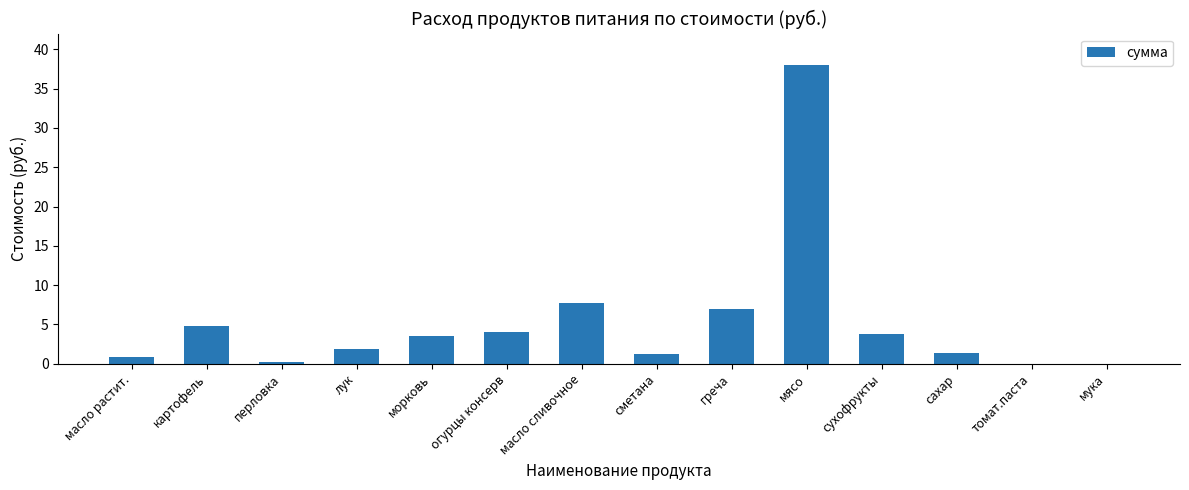

At which category does the chart reach its peak across all series?

мясо